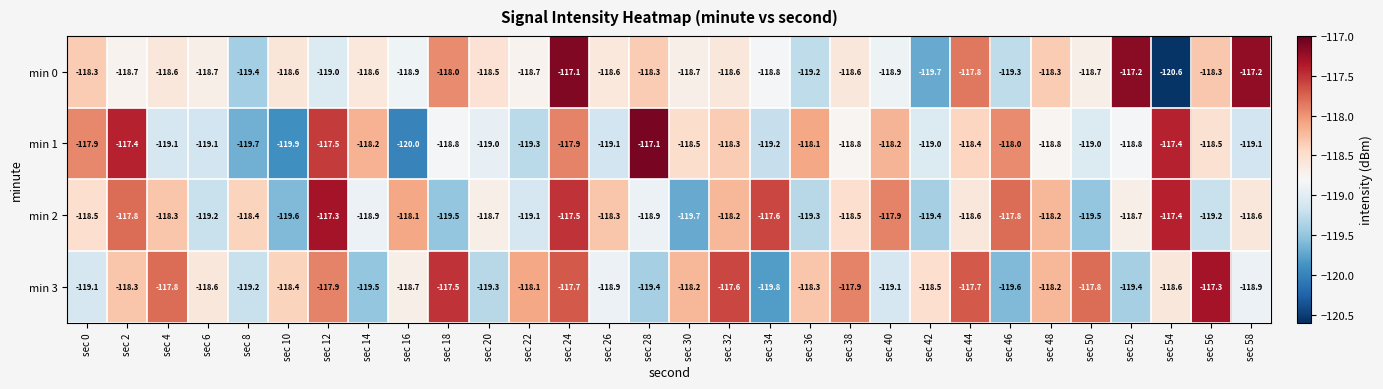

What is the difference between the highest and lowest values at sec 2?

1.3